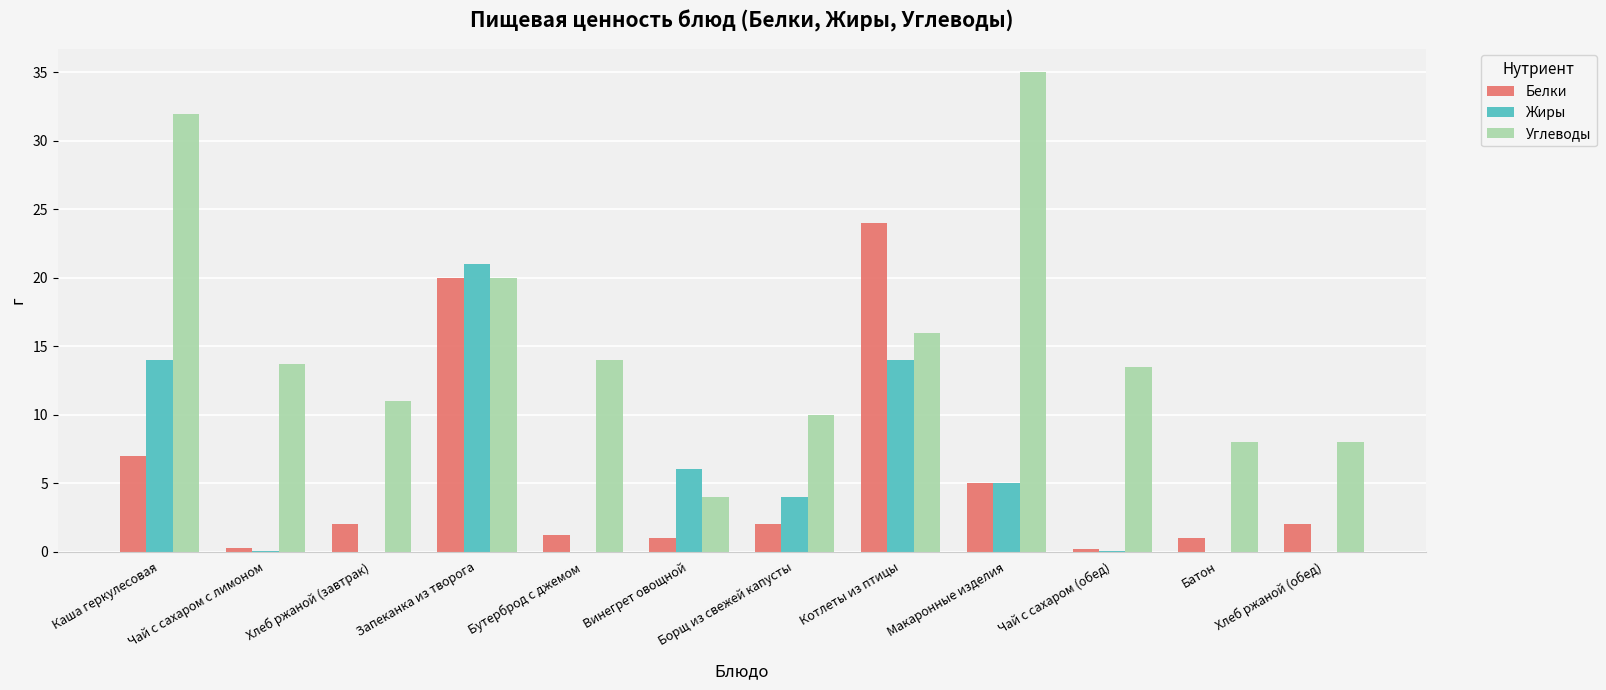

What is the greatest value displayed?

35.0